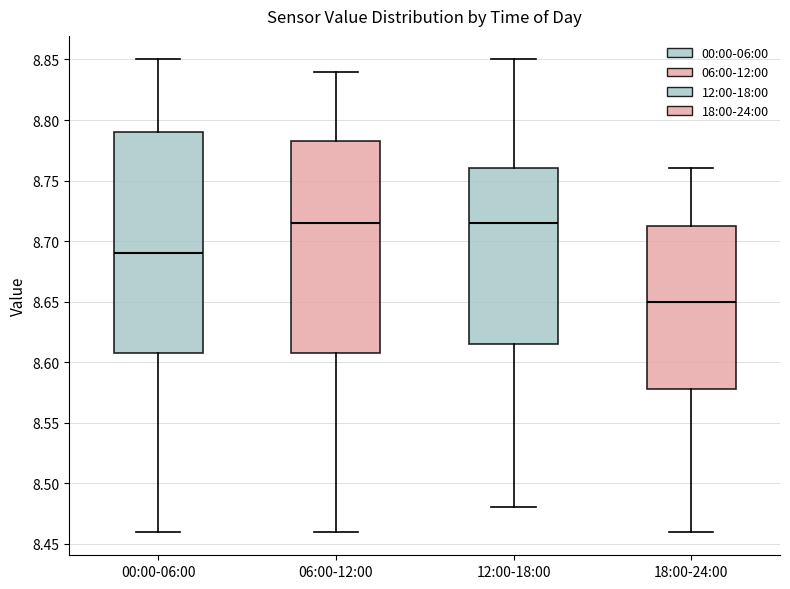

Where does the lower whisker of the box for 18:00-24:00 end on the y-axis? The values are not printed on the chart, so give them approximately, as read against the axis.

8.460